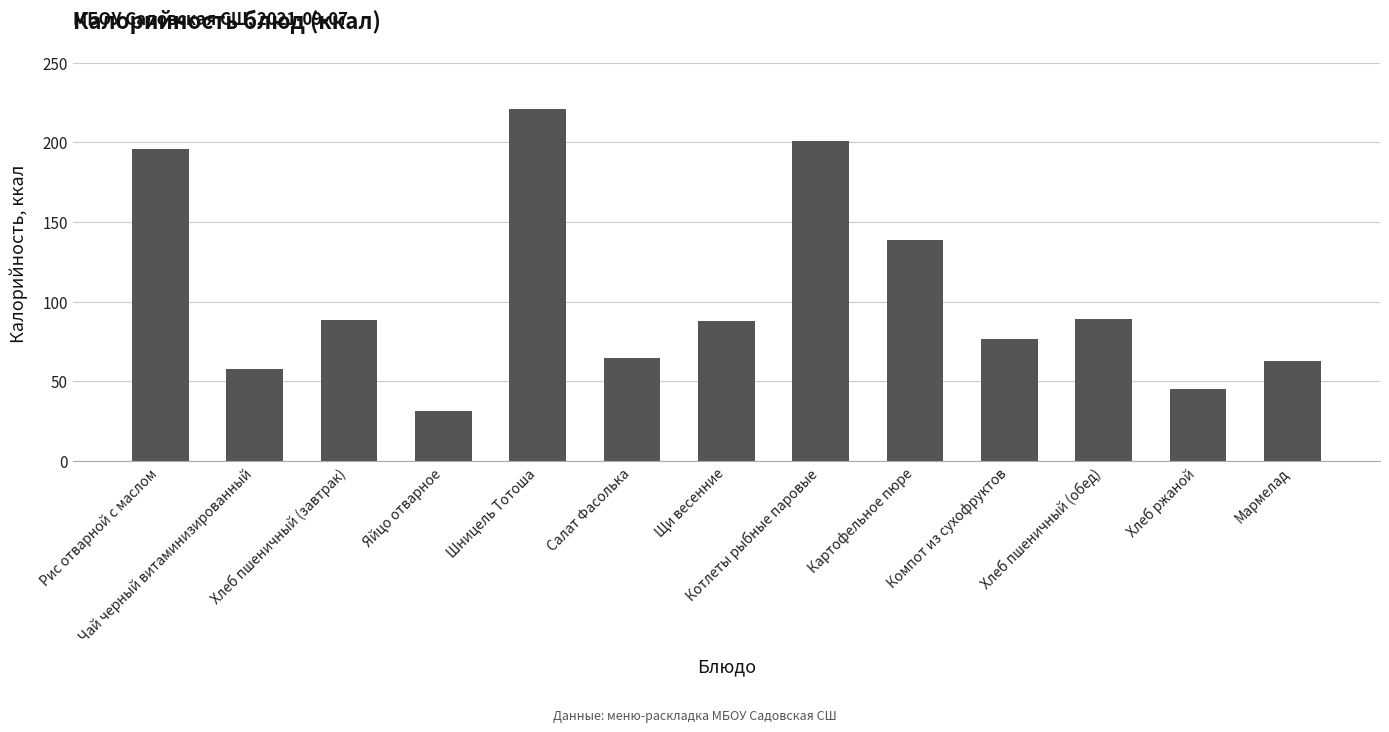

Which label corresponds to the smallest value in the chart?

Яйцо отварное